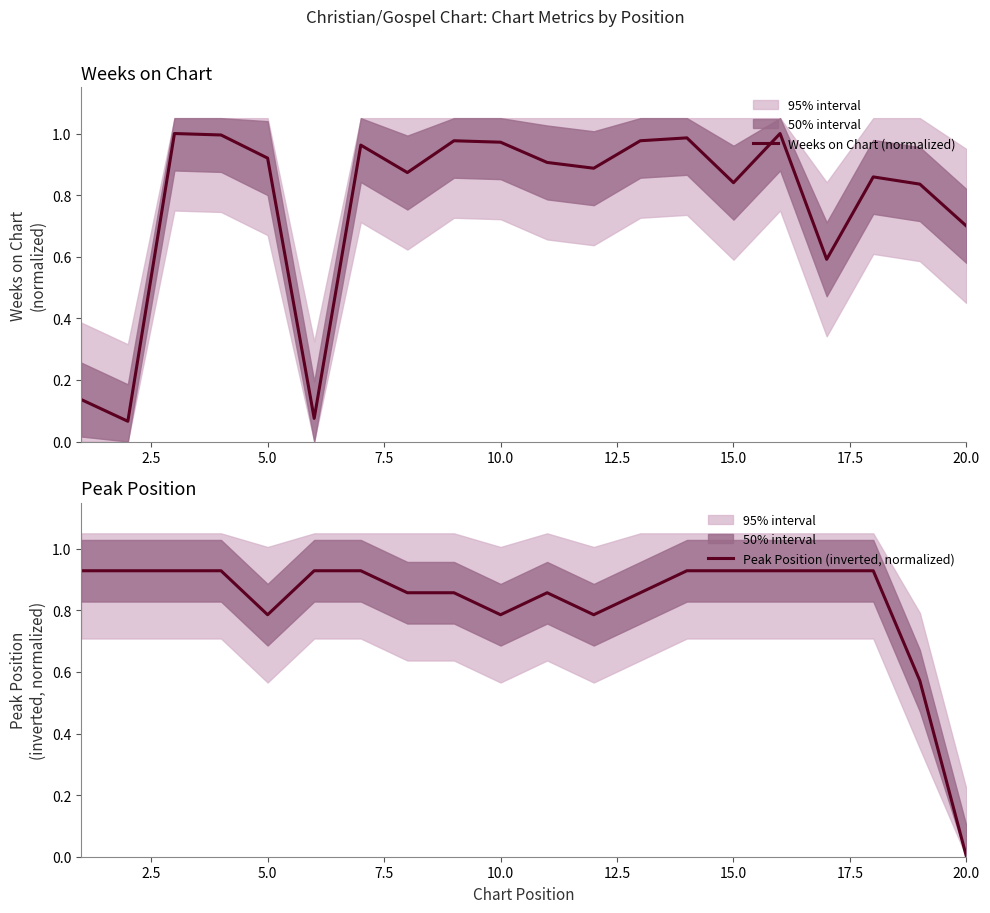

Which series has the widest spread of values?

Weeks on Chart (normalized)